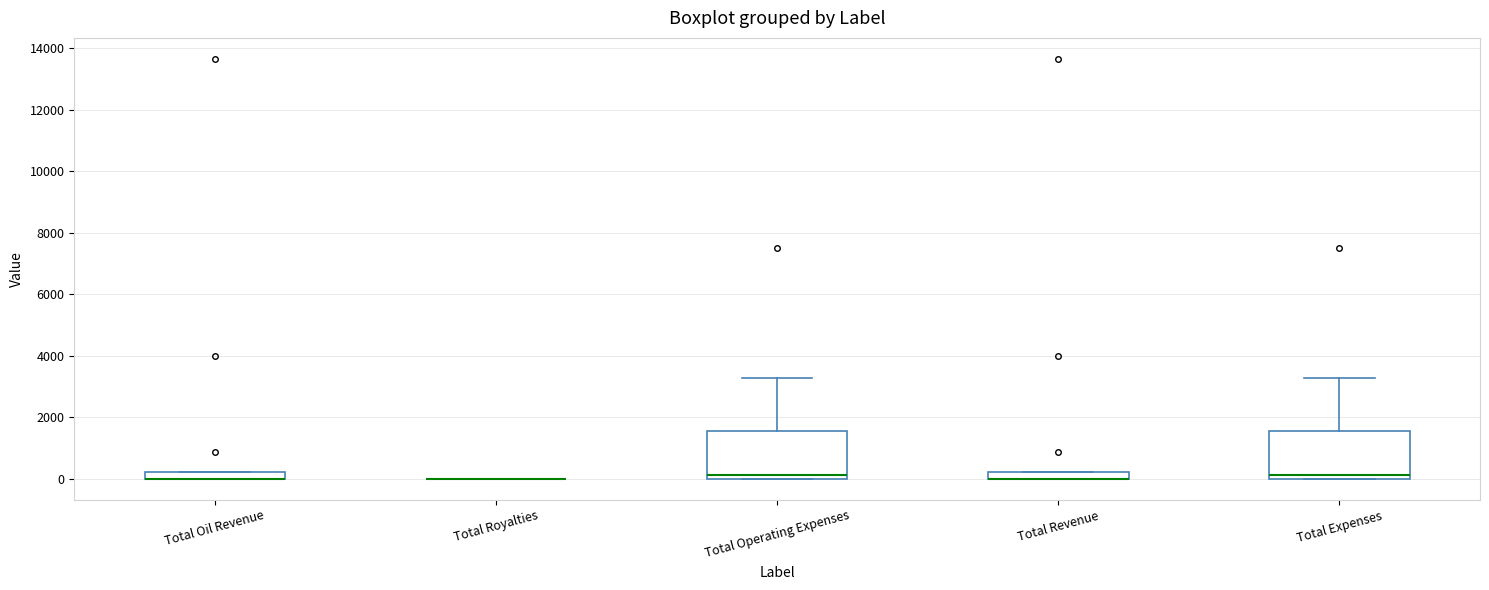

Where is the lower edge of the box for Total Expenses on the y-axis? The values are not printed on the chart, so give them approximately, as read against the axis.

0